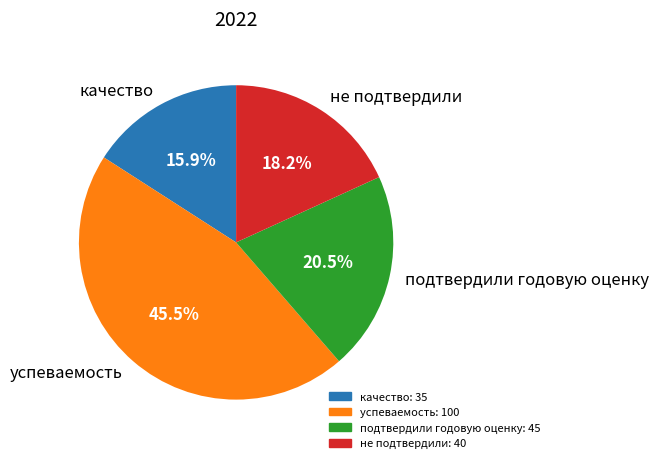

Does подтвердили годовую оценку represent more than half of the total?

No